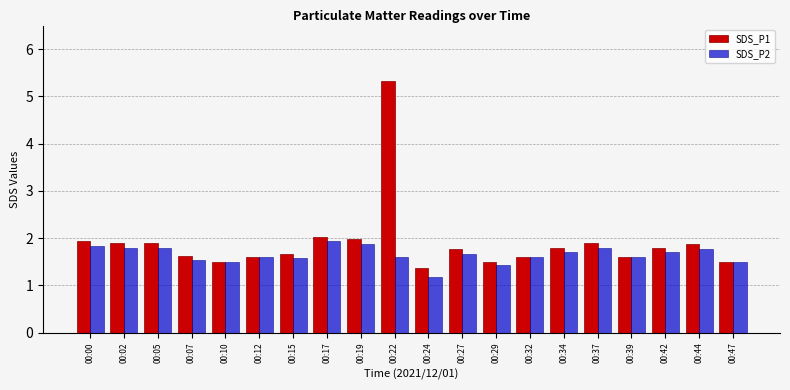

Reading left to right, list all the values displayed in this chart.

SDS_P1: 1.9	1.9	1.9	1.6	1.5	1.6	1.7	2.0	2.0	5.3	1.4	1.8	1.5	1.6	1.8	1.9	1.6	1.8	1.9	1.5
SDS_P2: 1.8	1.8	1.8	1.5	1.5	1.6	1.6	1.9	1.9	1.6	1.2	1.7	1.4	1.6	1.7	1.8	1.6	1.7	1.8	1.5